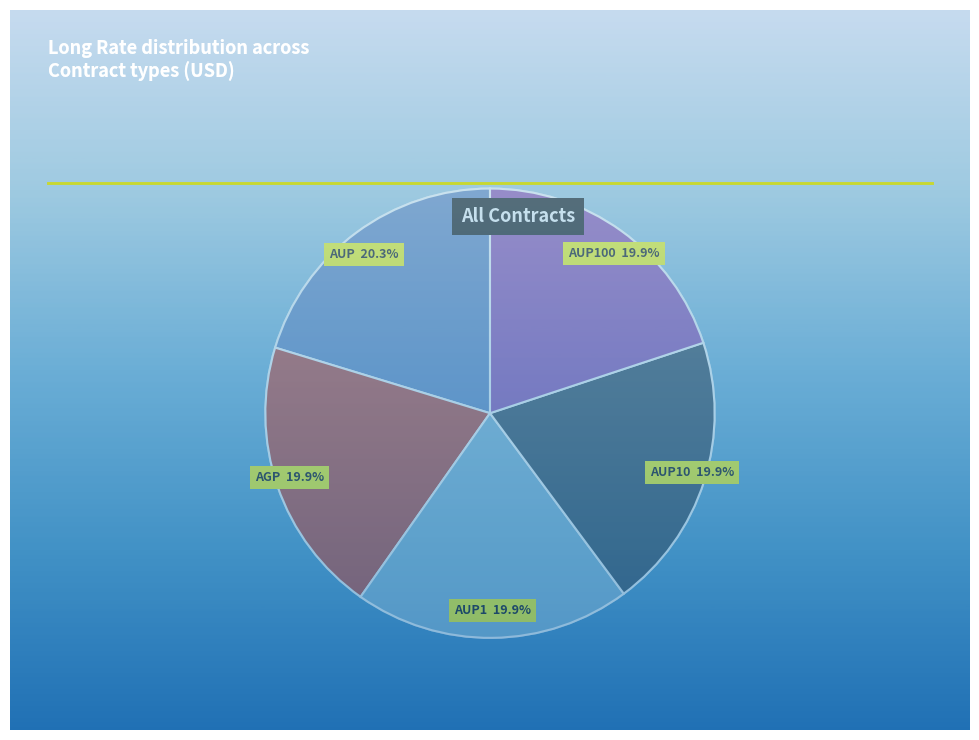

What portion of the pie excludes AUP10?

80.1%